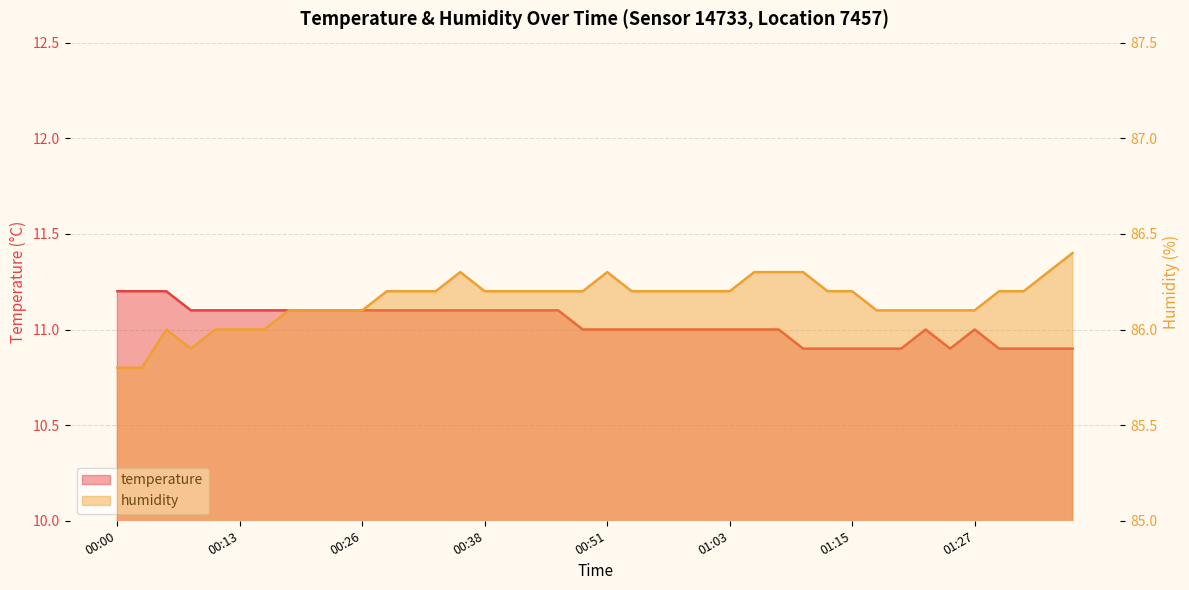

Rank the series at 00:00 from highest to lowest value.

humidity, temperature